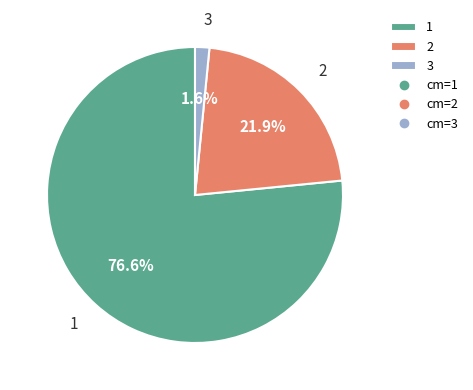

True or false: 3 accounts for 2% of the total.

True